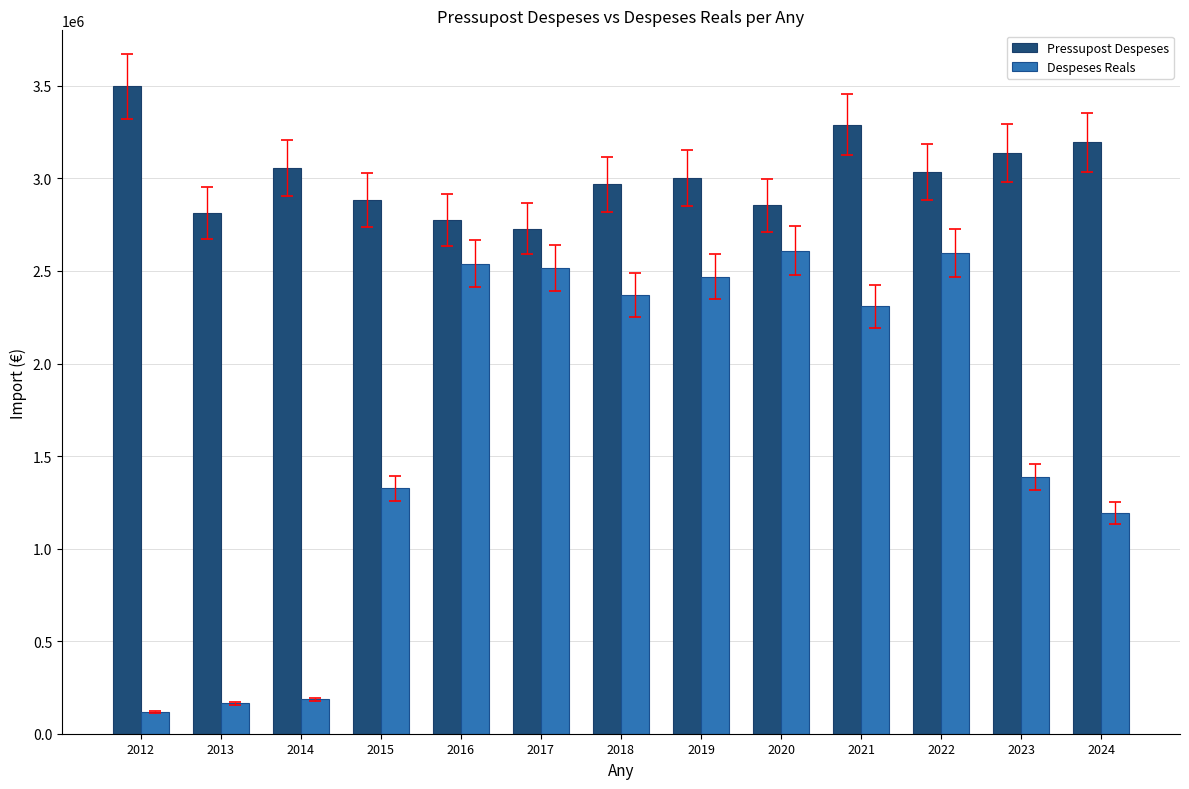

How many groups of bars are there?

13